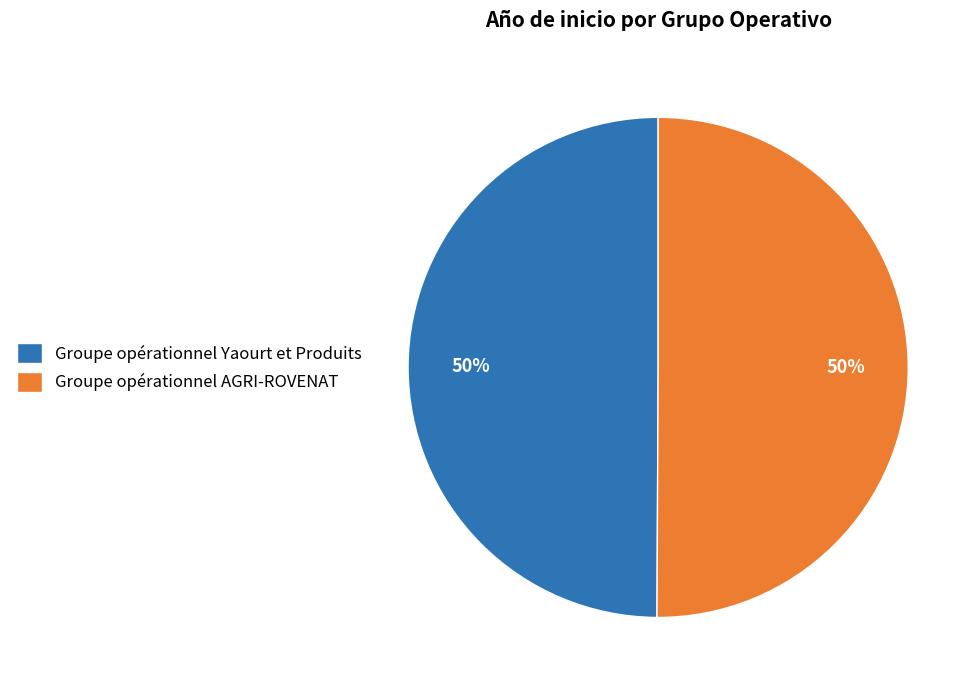

Do Groupe opérationnel AGRI-ROVENAT and Groupe opérationnel Yaourt et Produits together represent more than half of the pie?

Yes